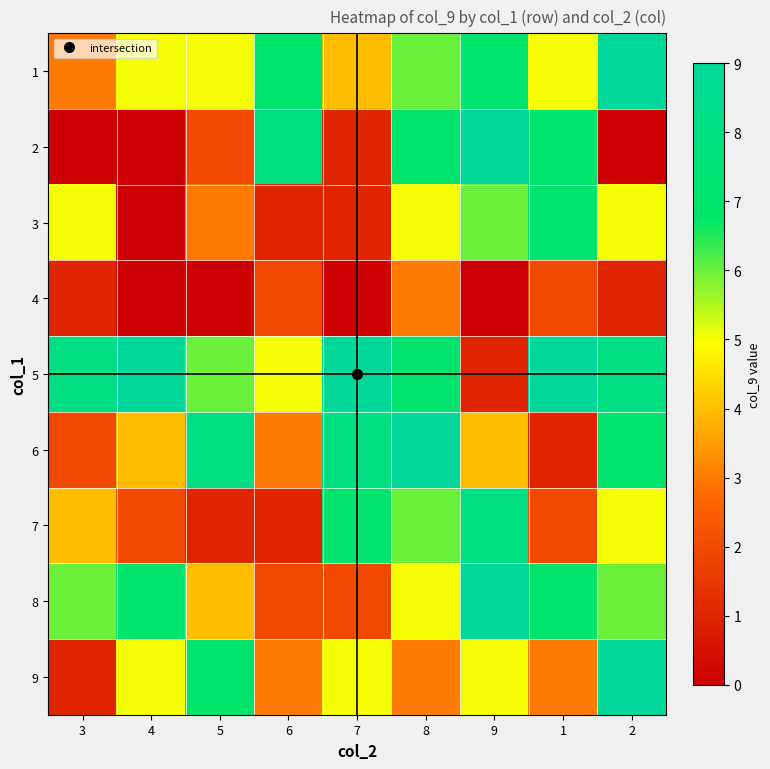

What is the total value across all series at 7?

37